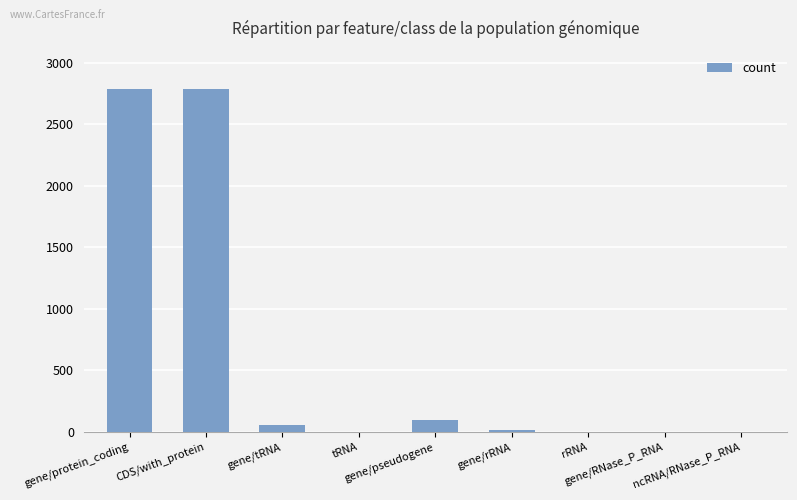

What is the sum of all values?

5751